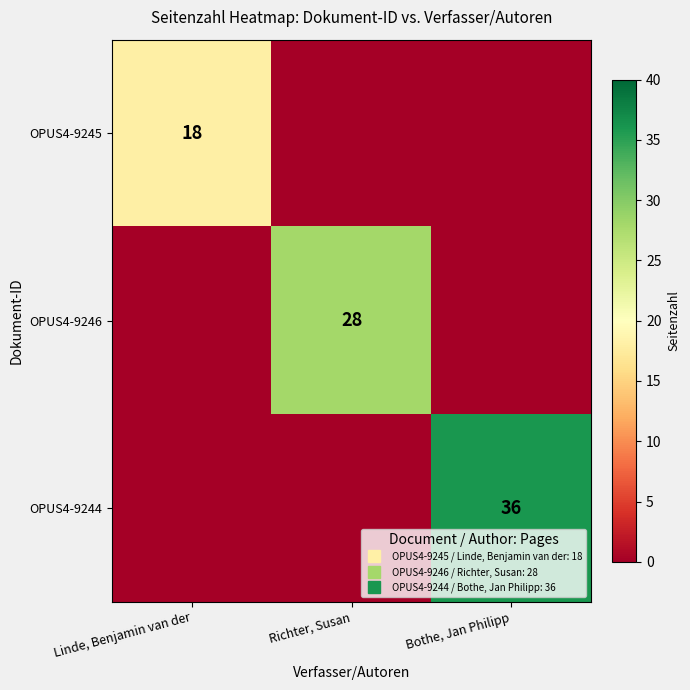

At which category is the sum across all series the highest?

Bothe, Jan Philipp